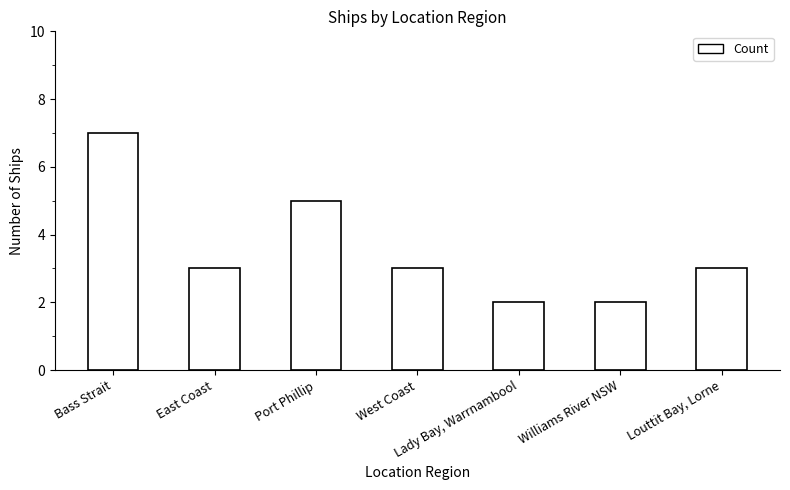

Reading right to left, transcribe all the data shown in this chart.

3	2	2	3	5	3	7